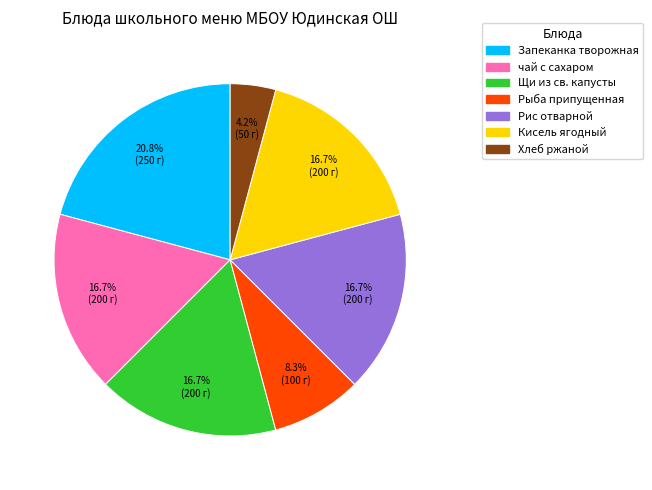

Does any single category account for the majority?

No